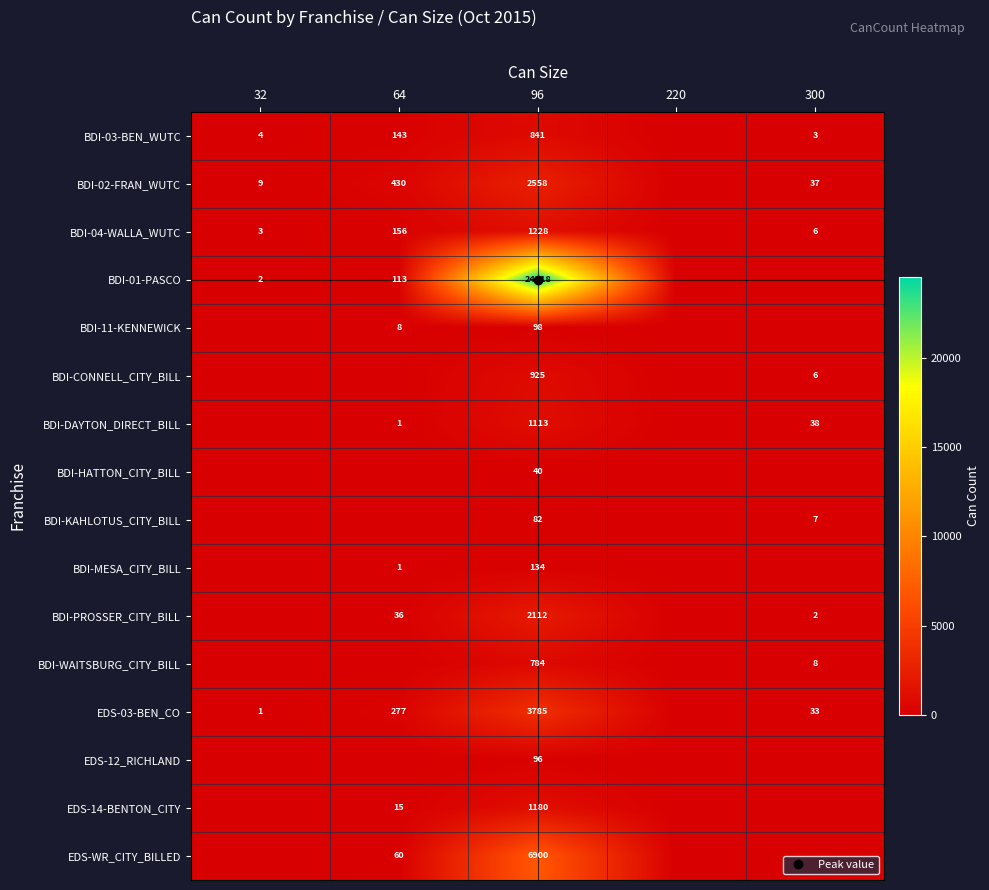

What is the difference between the highest and lowest values at 96?

24478